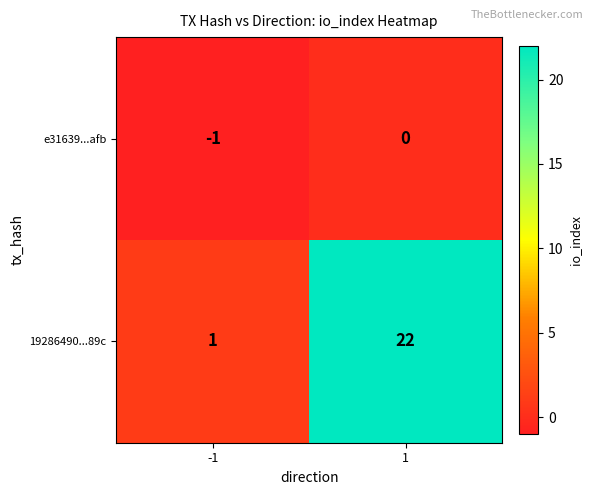

What is the difference between the 19286490...89c values at -1 and 1?

21